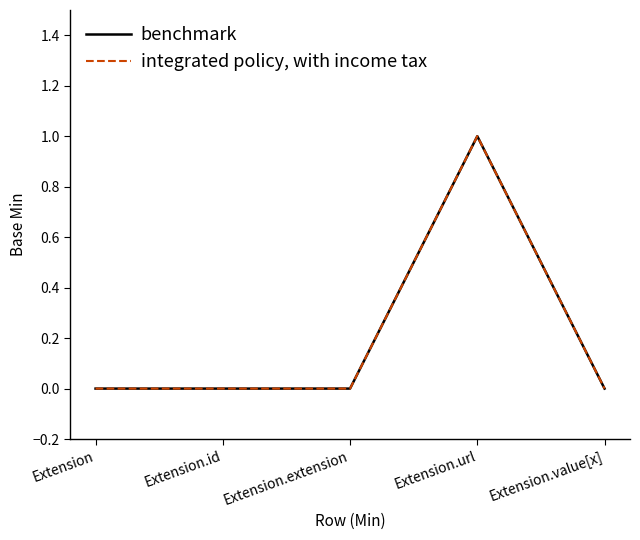

Is this an area chart (filled region under the line)?

No